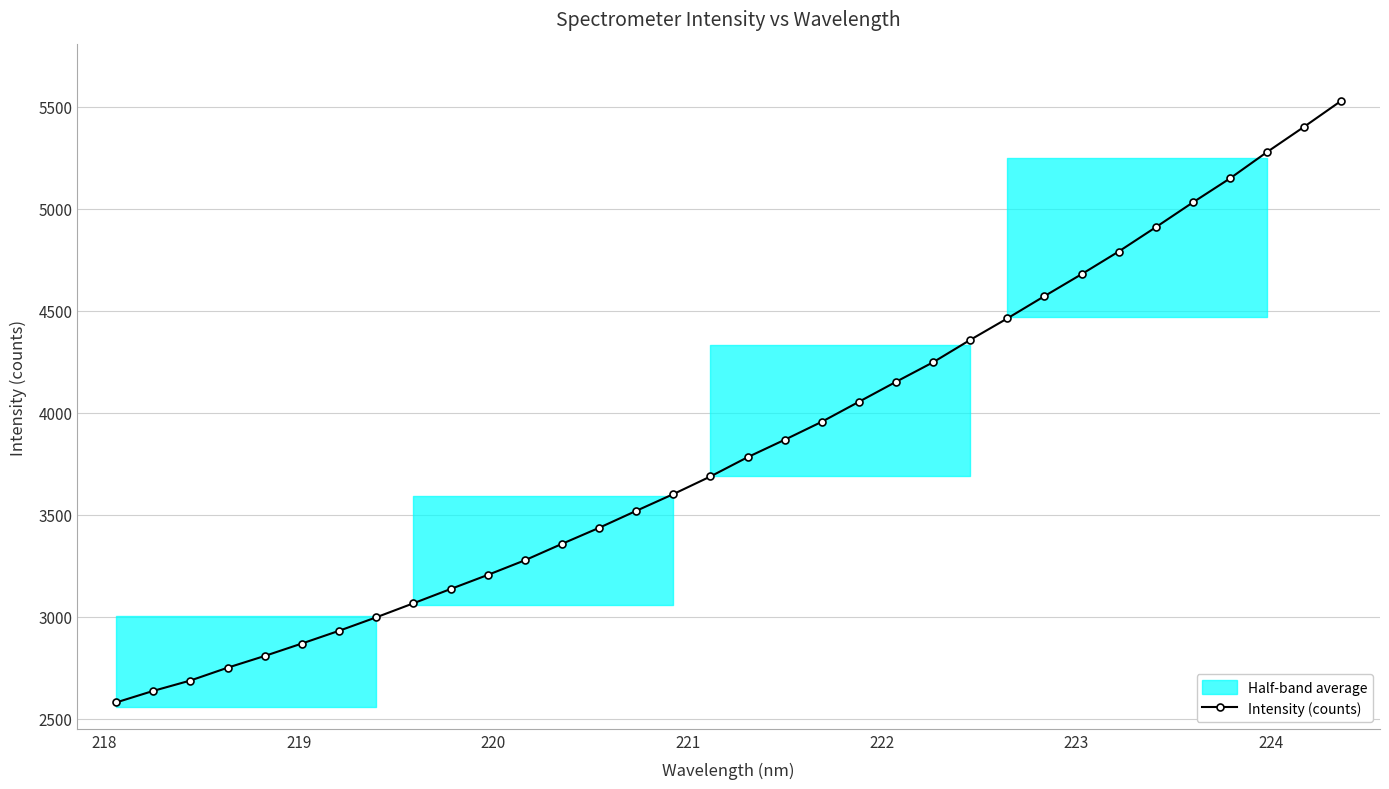

What is the value of the Intensity (counts) point at the 8th from the left?

2997.5